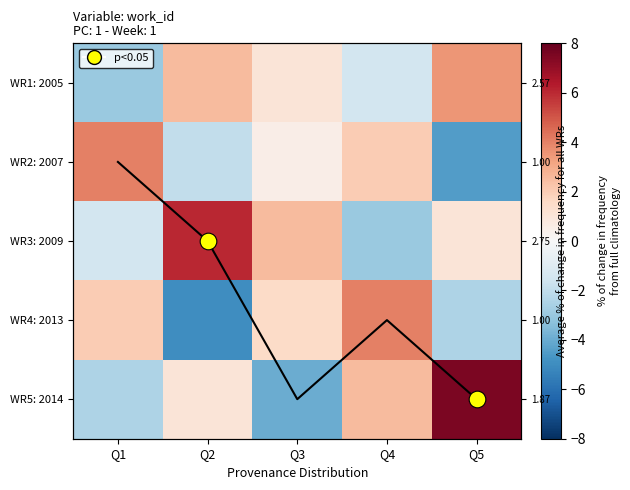

Is the value of WR2: 2007 at Q4 greater than the value of WR3: 2009 at Q4?

Yes